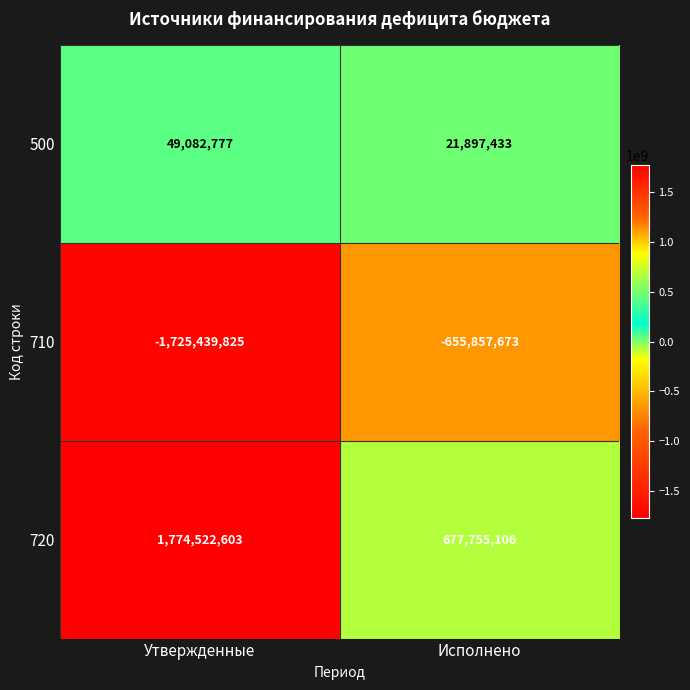

What is the average value of the 500 series?

35490105